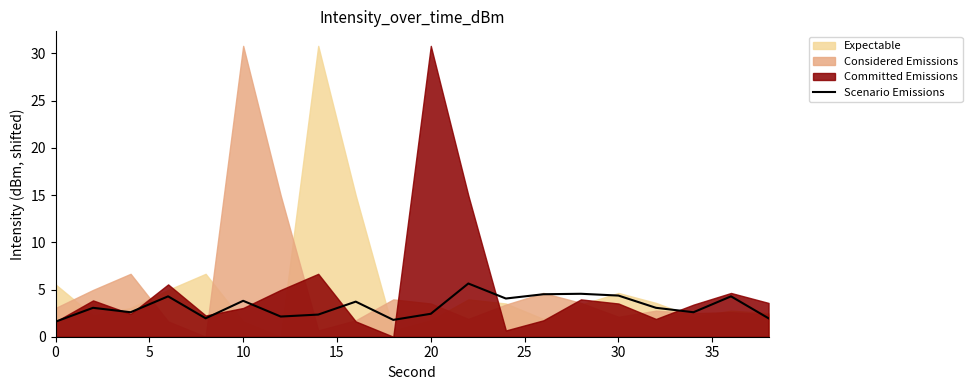

True or false: the data has more than 1 interior local peaks.

True